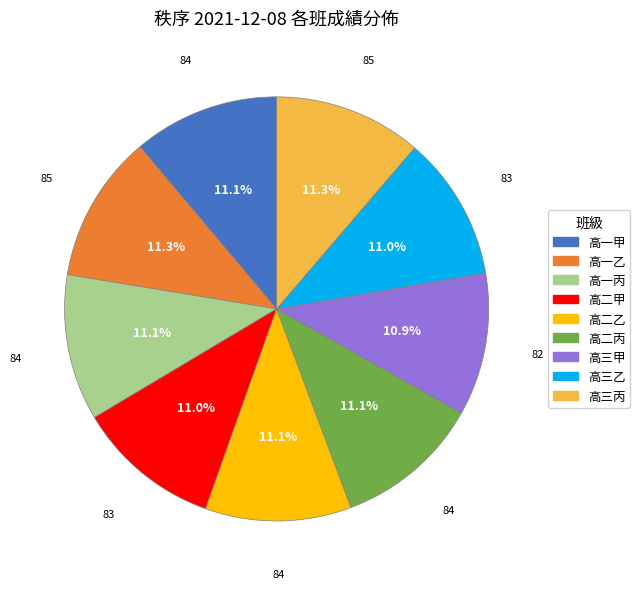

Is there any slice that represents more than half of the pie?

No